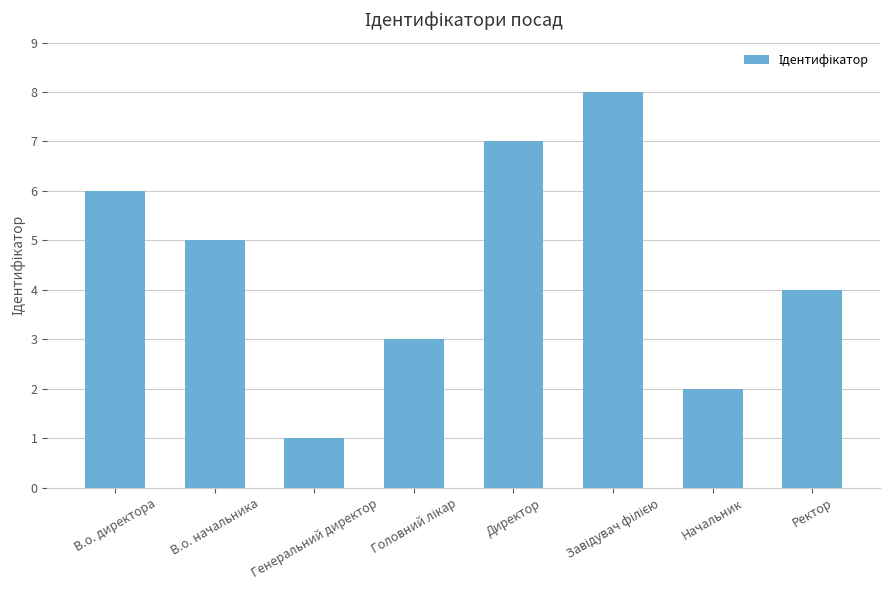

What is the change in value from В.о. начальника to Начальник?

-3